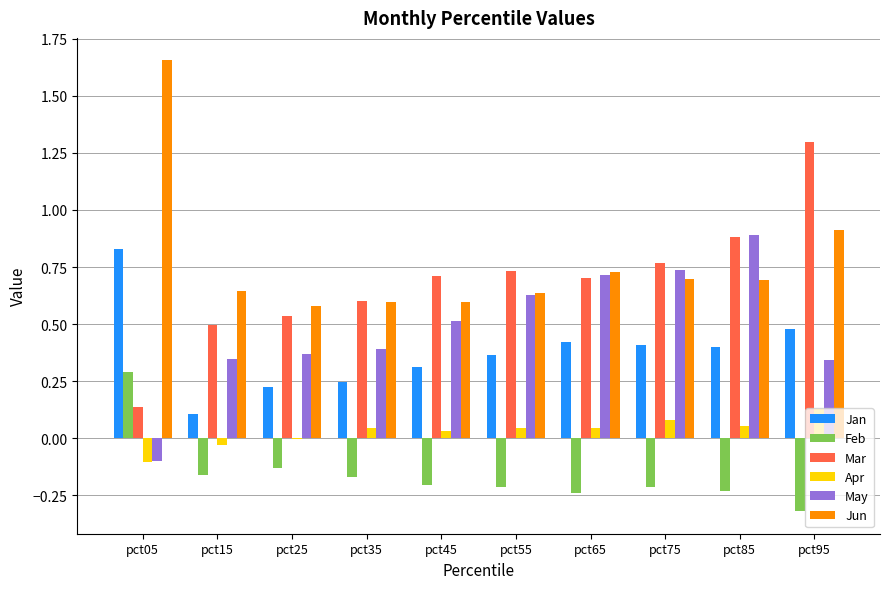

True or false: Feb has a value of -0.2 at pct85.

True